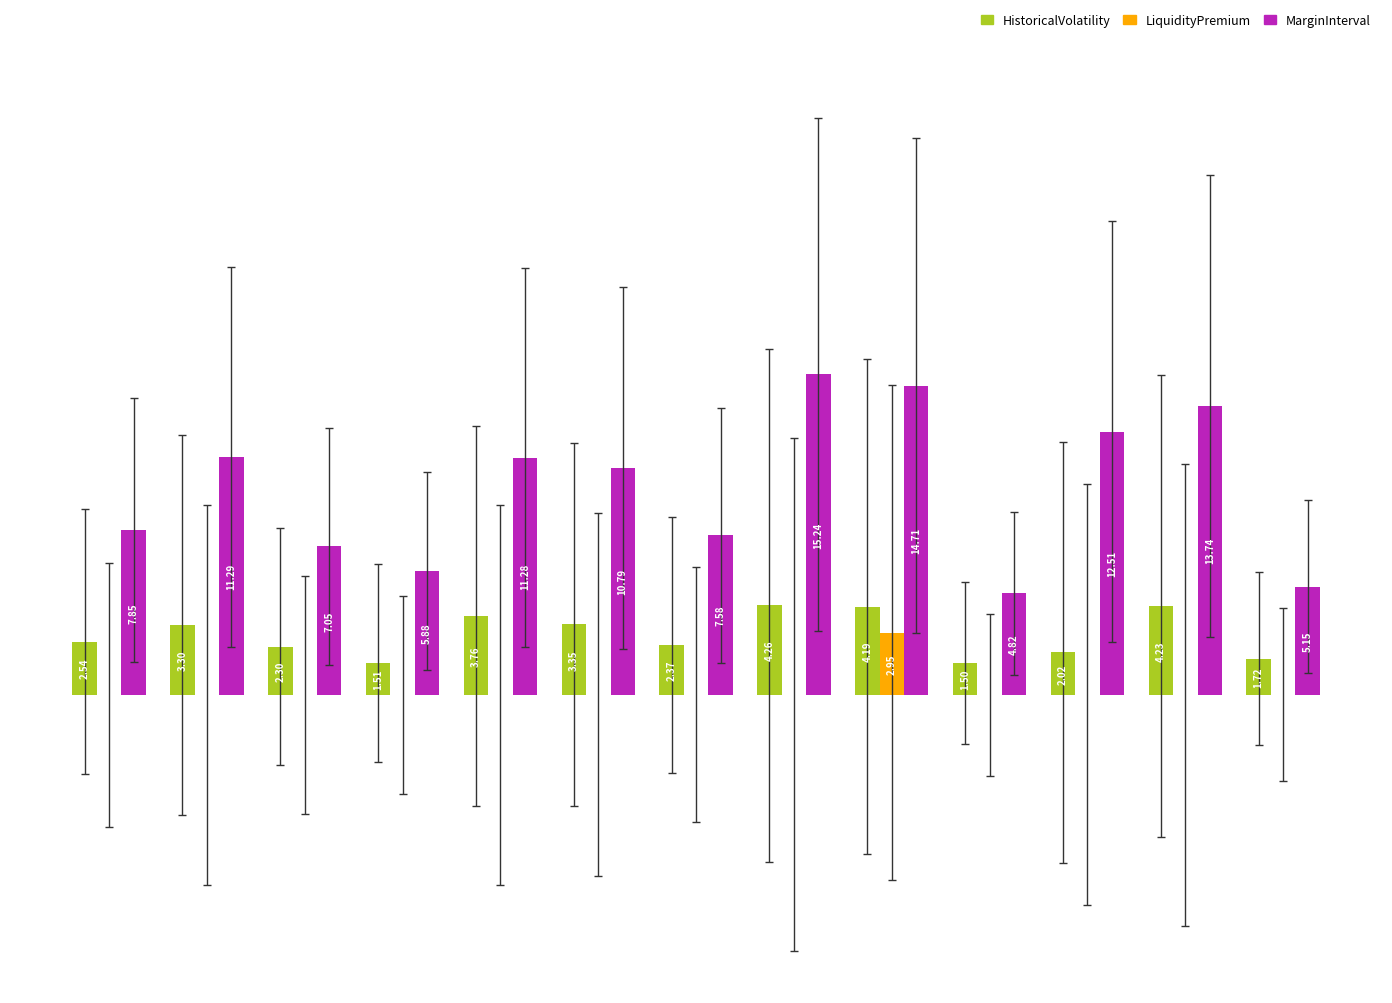

Which series has the largest total across all categories?

MarginInterval